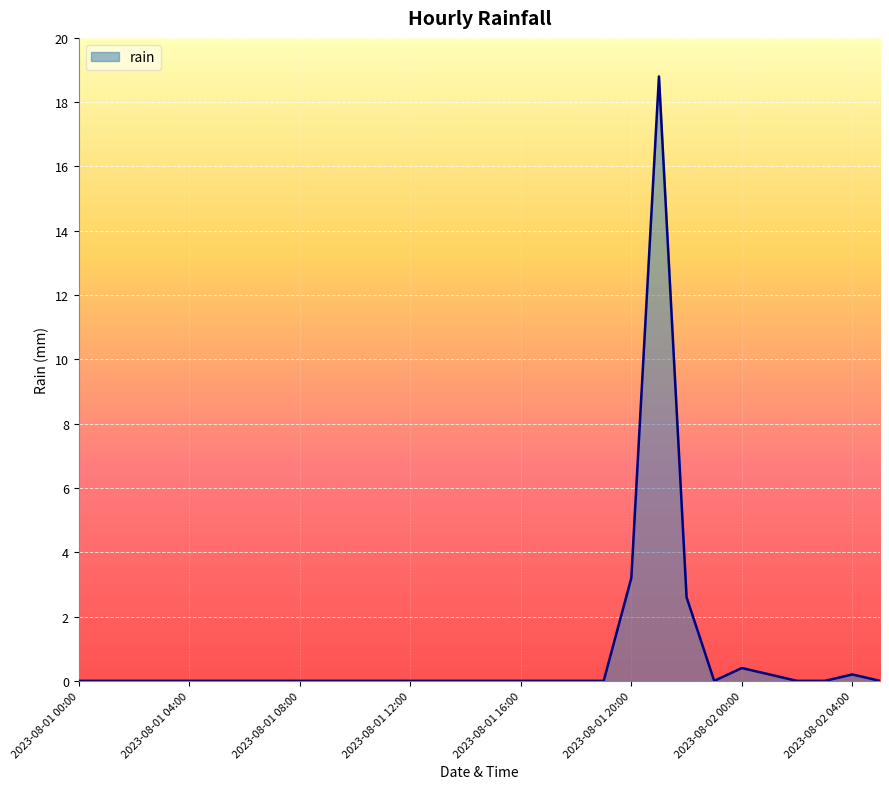

What is the difference between the second highest and second lowest values?

3.2